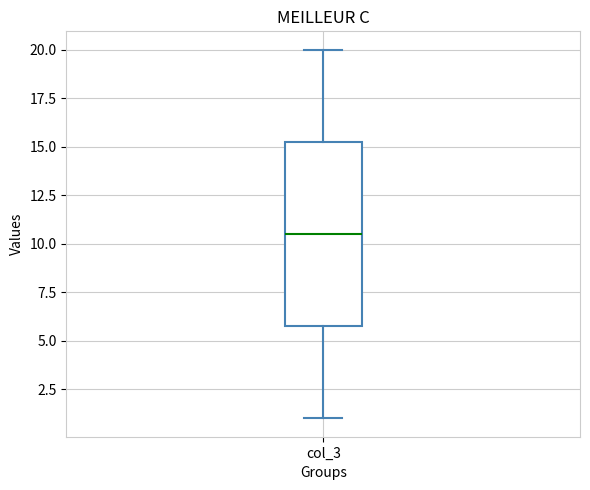

Read this box plot against the y-axis: the position of the median line, the range covered by the box, and the ends of both whiskers. The values are not printed on the chart, so give them approximately, as read against the axis.

median 10.5, box 6.0 to 15.5, whiskers 1.0 to 20.0